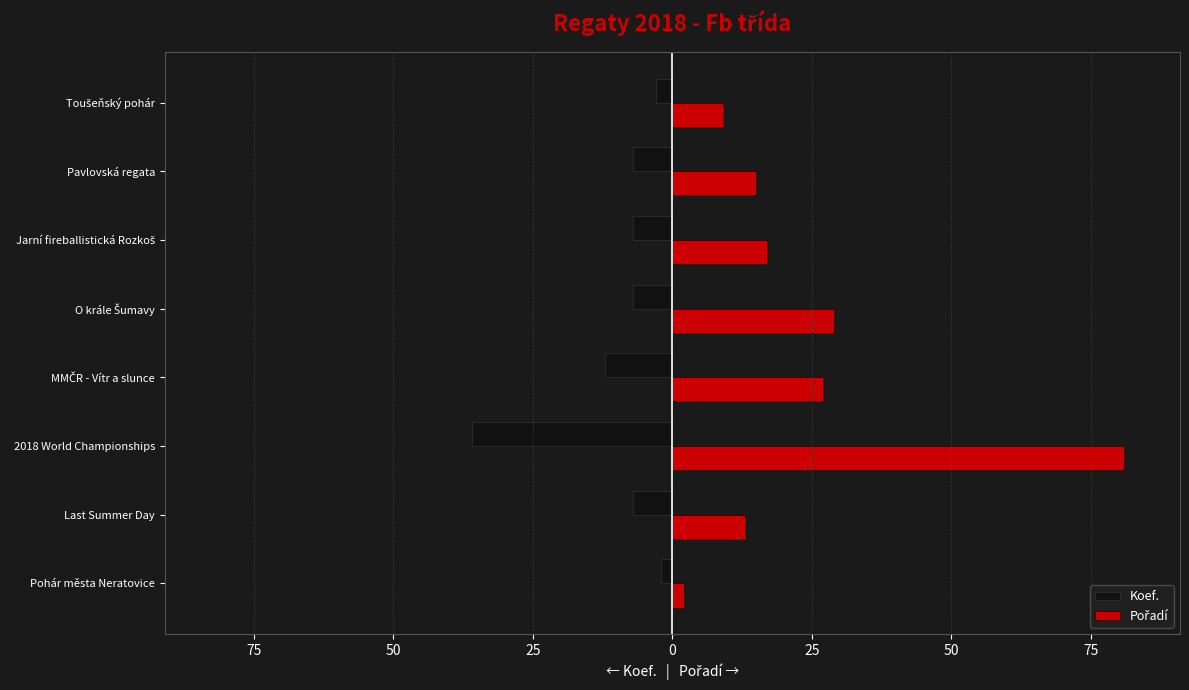

What is the highest value of the Koef. series?

-2